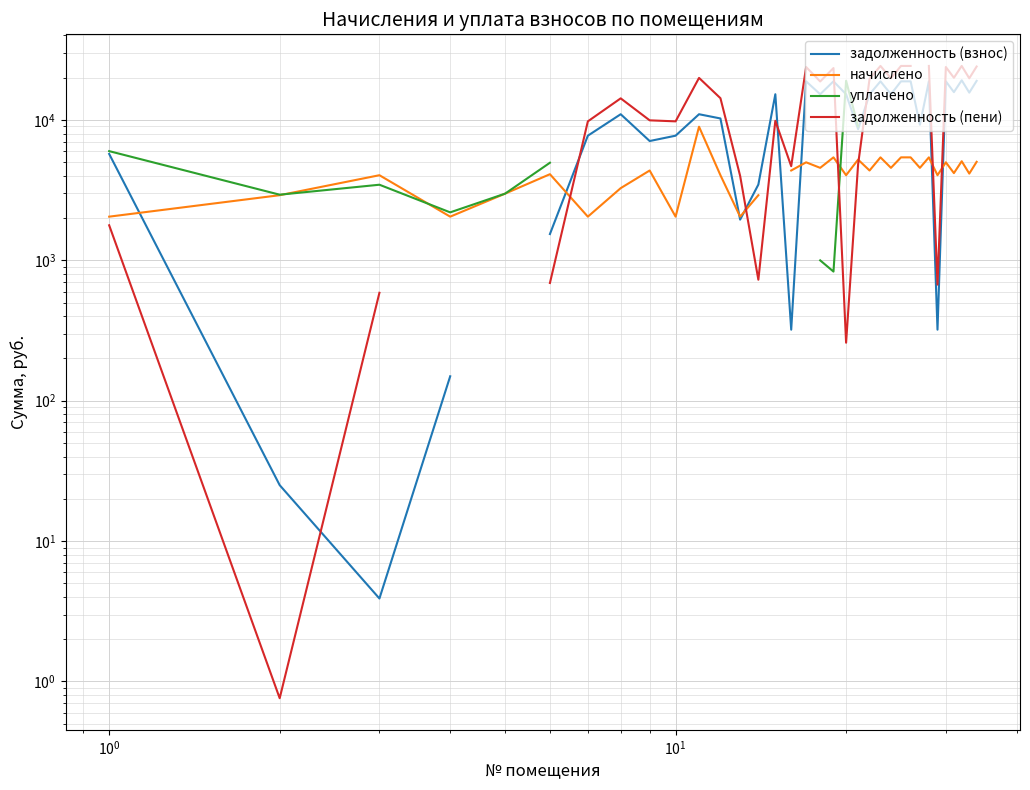

What is the value of the начислено point at the 27th from the left?

4561.3